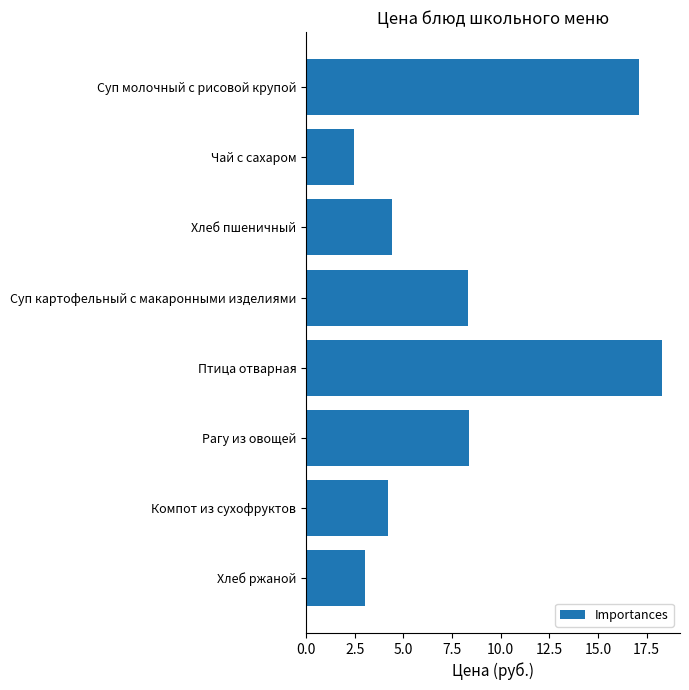

The value at Компот из сухофруктов is 6.8. True or false?

False